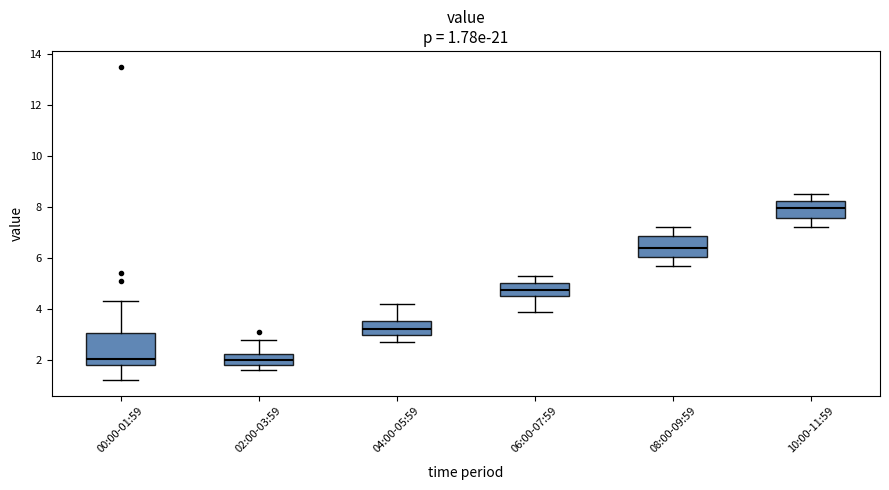

Comparing the boxes themselves (not the whiskers), which one is the tallest?

00:00-01:59